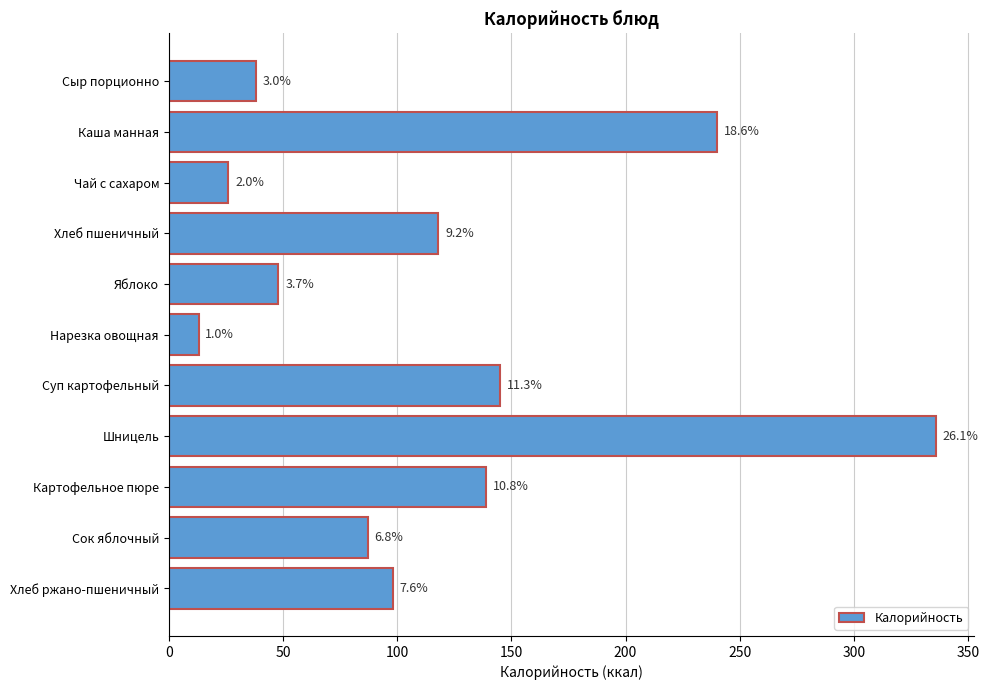

Are the bars horizontal?

Yes